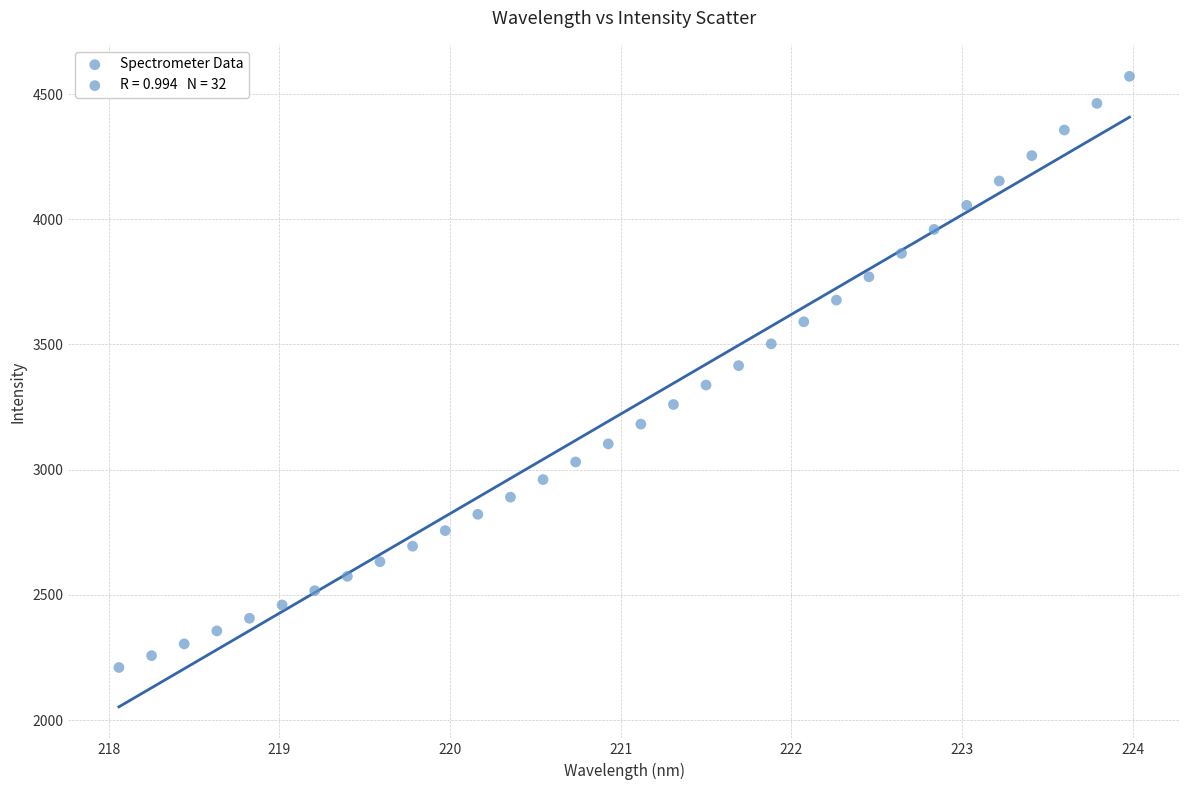

What is the range of X values (max minus min)?

5.9